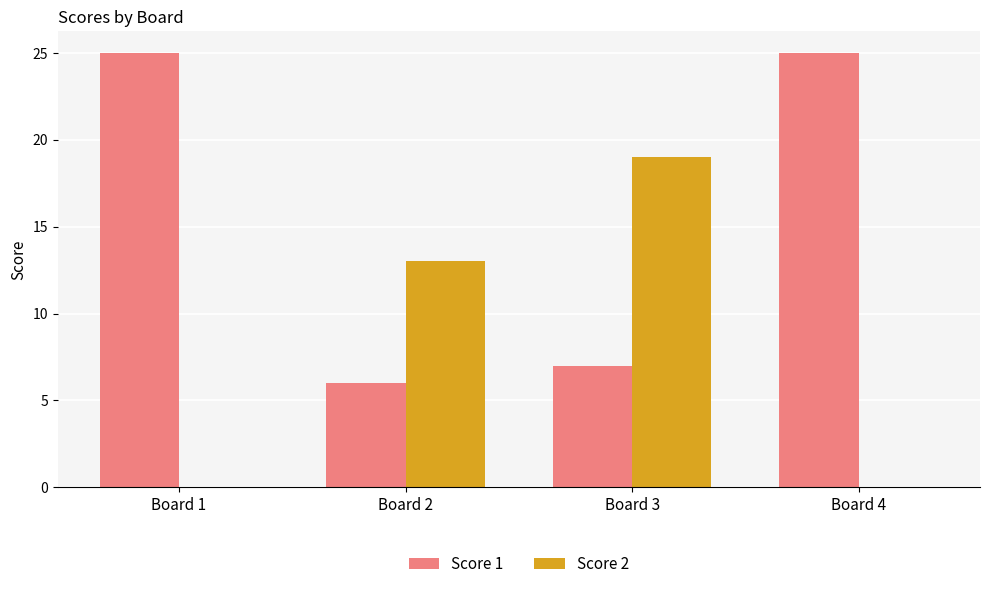

Reading left to right, list all the values displayed in this chart.

Score 1: 25	6	7	25
Score 2: 0	13	19	0